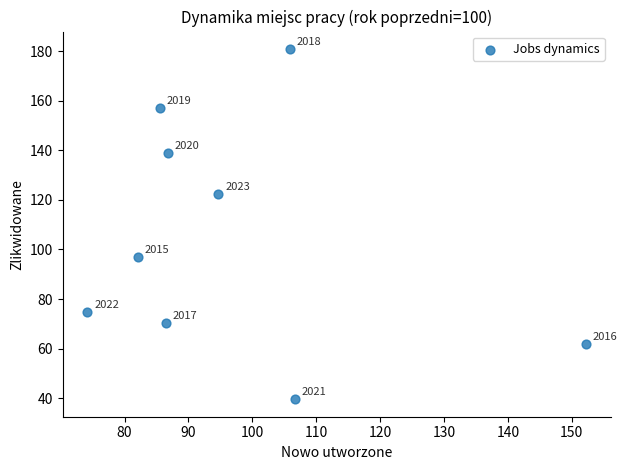

What Y value in the scatter plot is closest to 110?

122.3